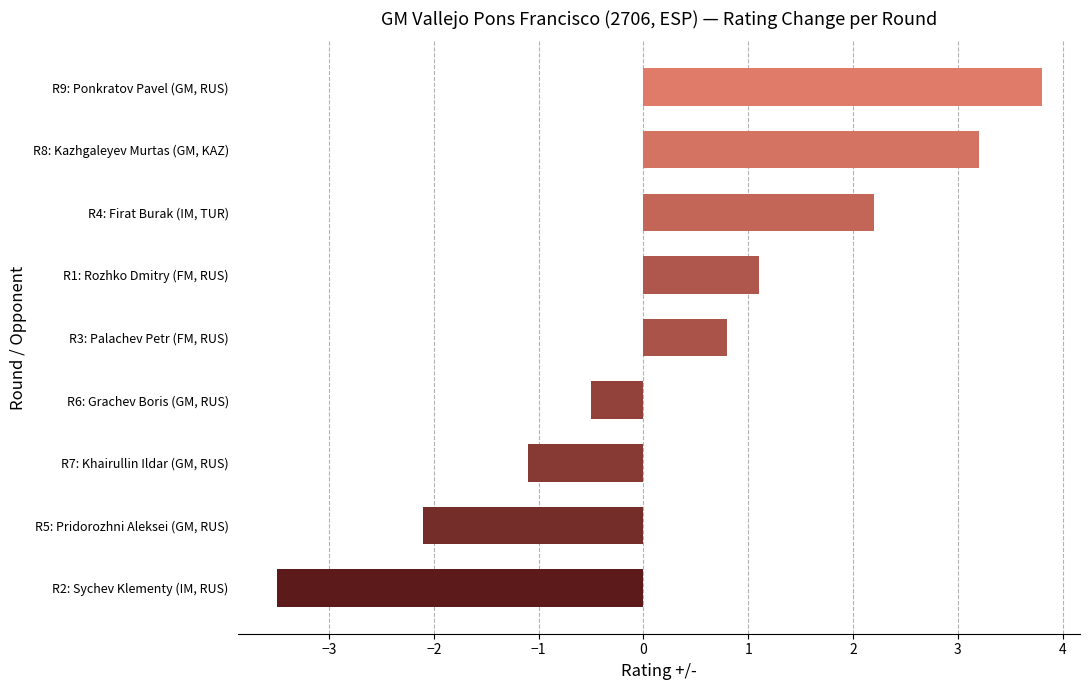

What is the average value?

0.4